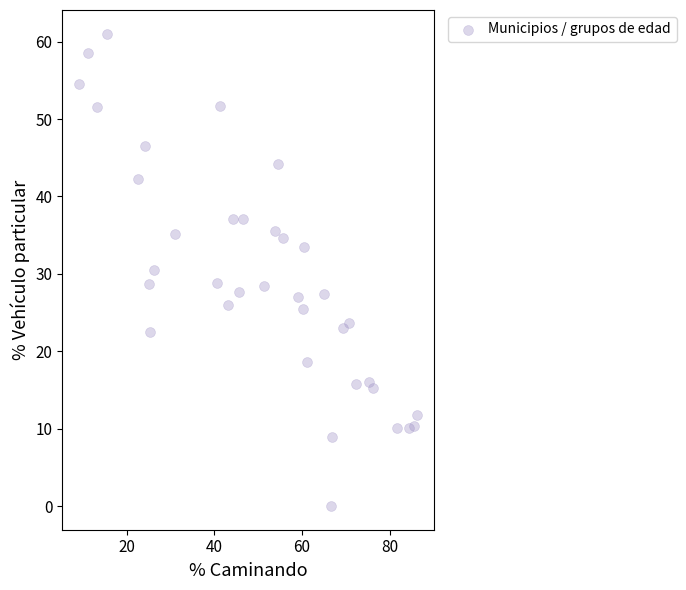

What is the range of X values (max minus min)?

77.1